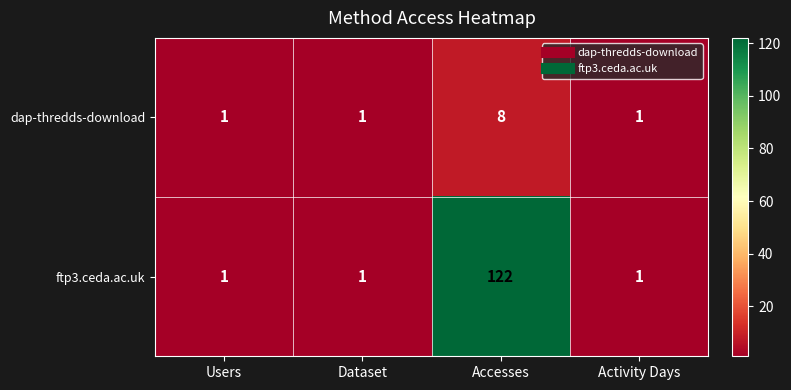

What is the total value across all series at Activity Days?

2